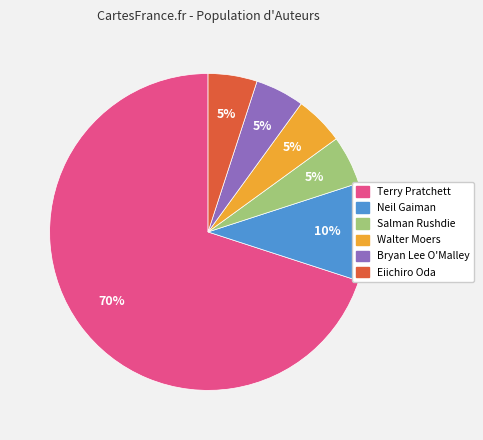

The Bryan Lee O'Malley slice represents 5% of the pie. True or false?

True